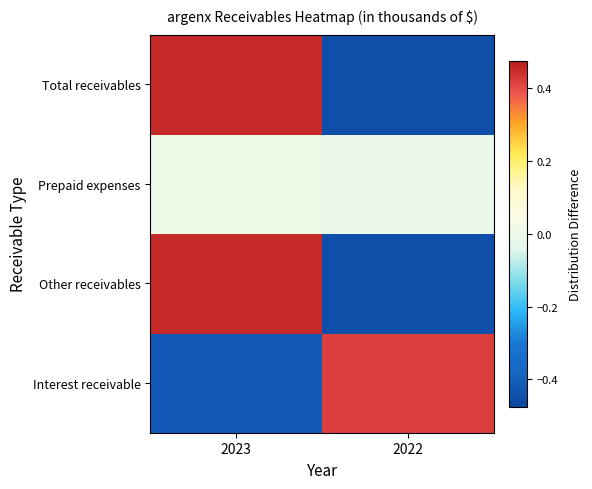

Reading left to right, transcribe all the data shown in this chart.

Interest receivable: 2023=-0.4	2022=0.4
Other receivables: 2023=0.5	2022=-0.5
Prepaid expenses: 2023=0.0	2022=-0.0
Total receivables: 2023=0.5	2022=-0.5